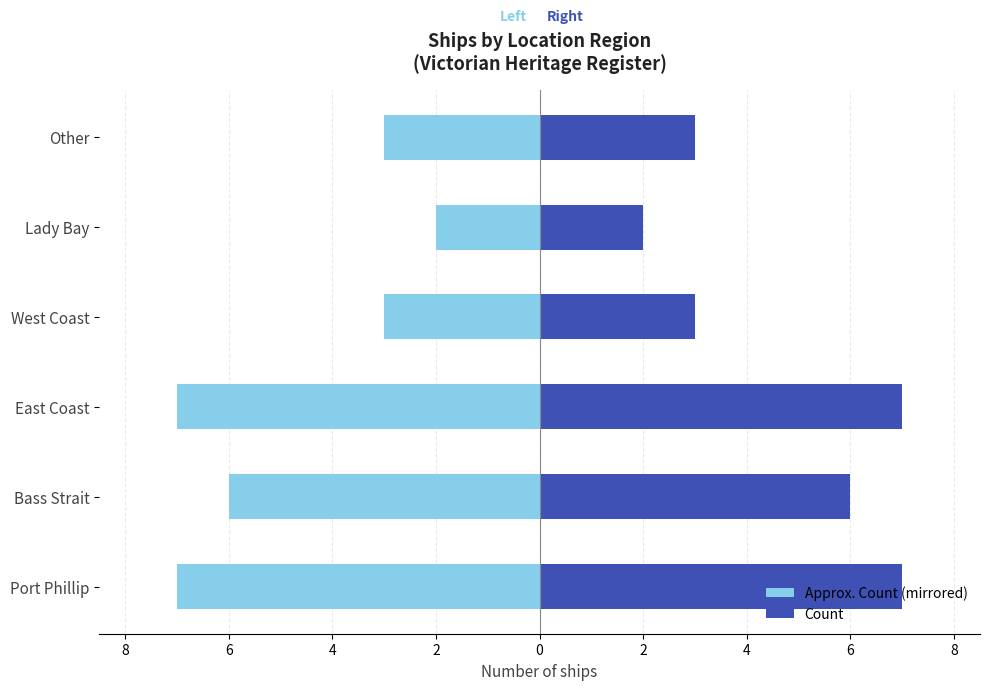

List the series in order of their overall mean, highest first.

Count, Approx. Count (mirrored)